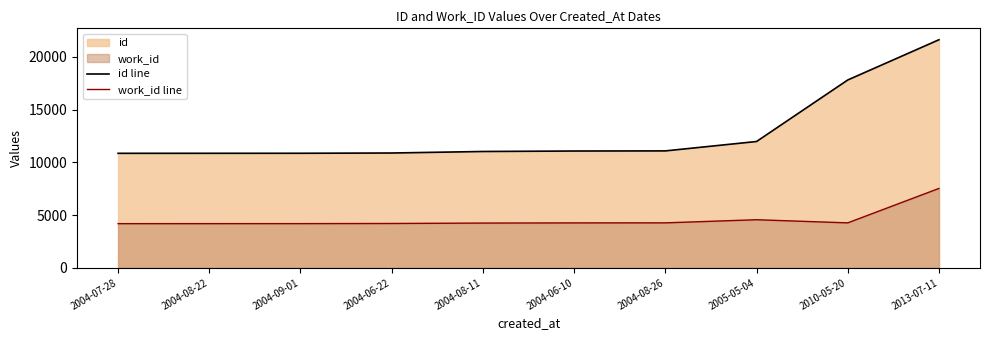

What is the label of the 6th point from the left?

2004-06-10